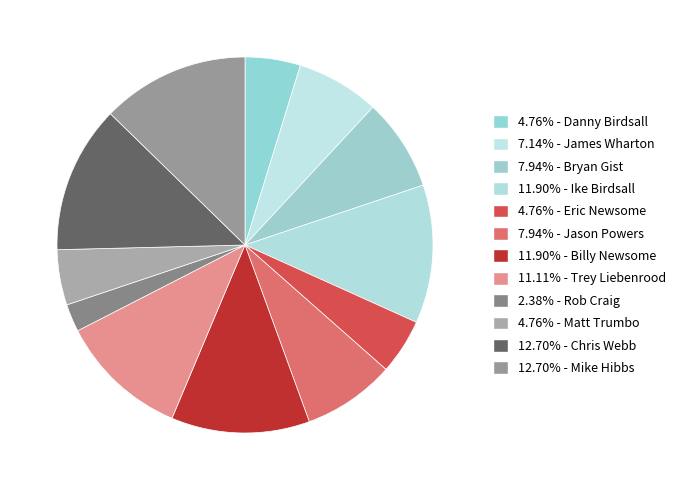

How many slices are in this pie chart?

12